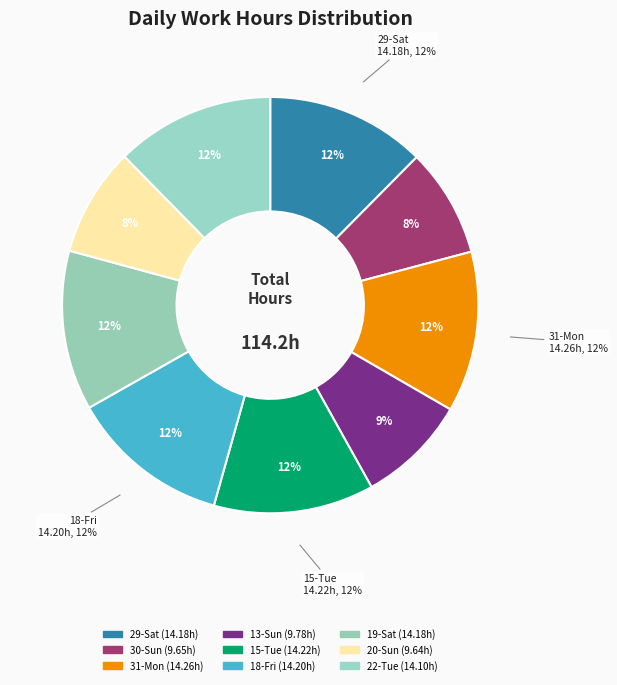

The 20-Sun slice represents 8% of the pie. True or false?

True